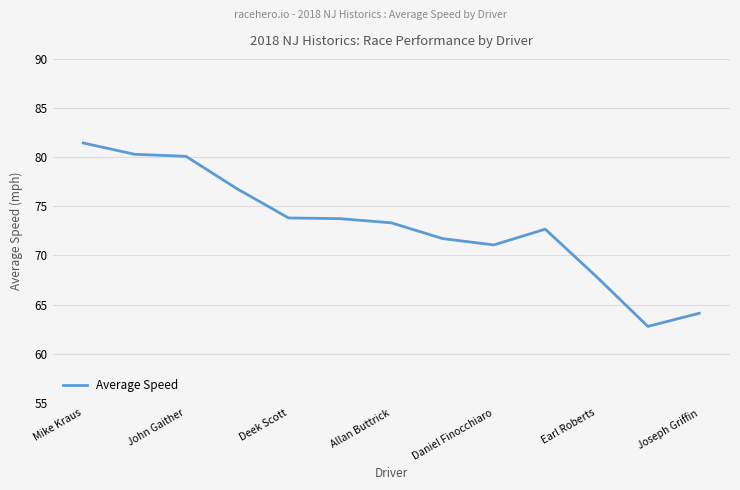

What is the difference between the maximum and minimum values?

18.7